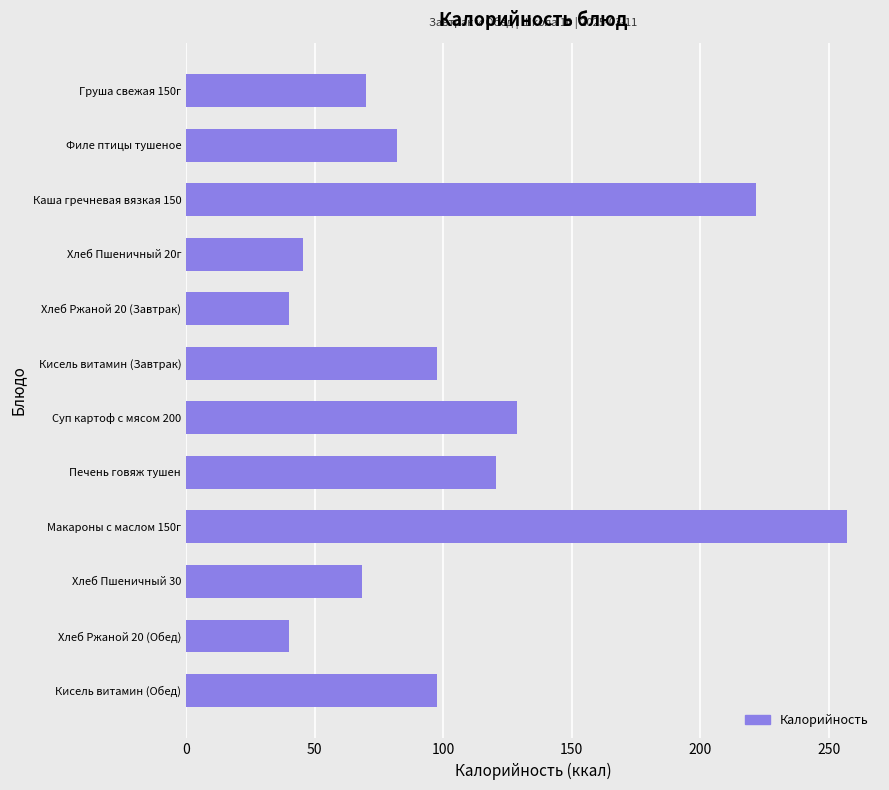

At which label is the value closest to 148?

Суп картоф с мясом 200